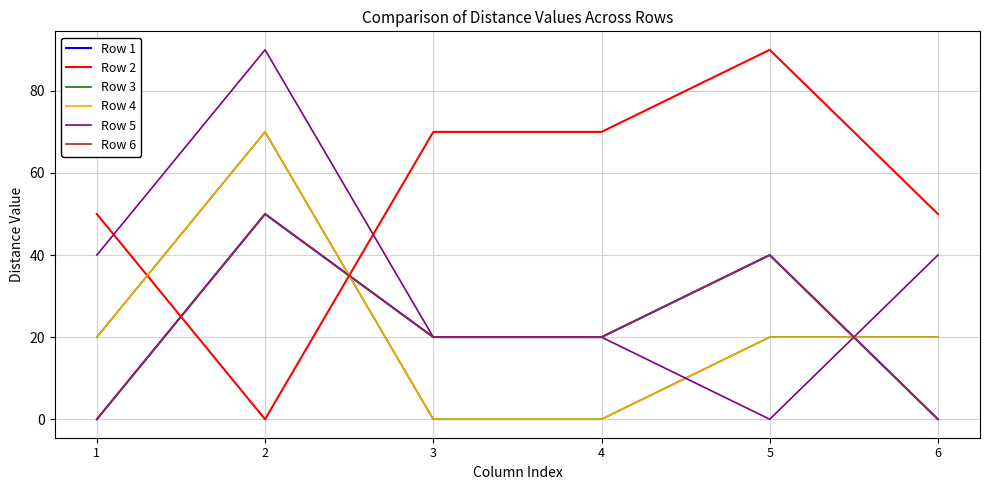

Does the chart display data point markers on the line(s)?

No